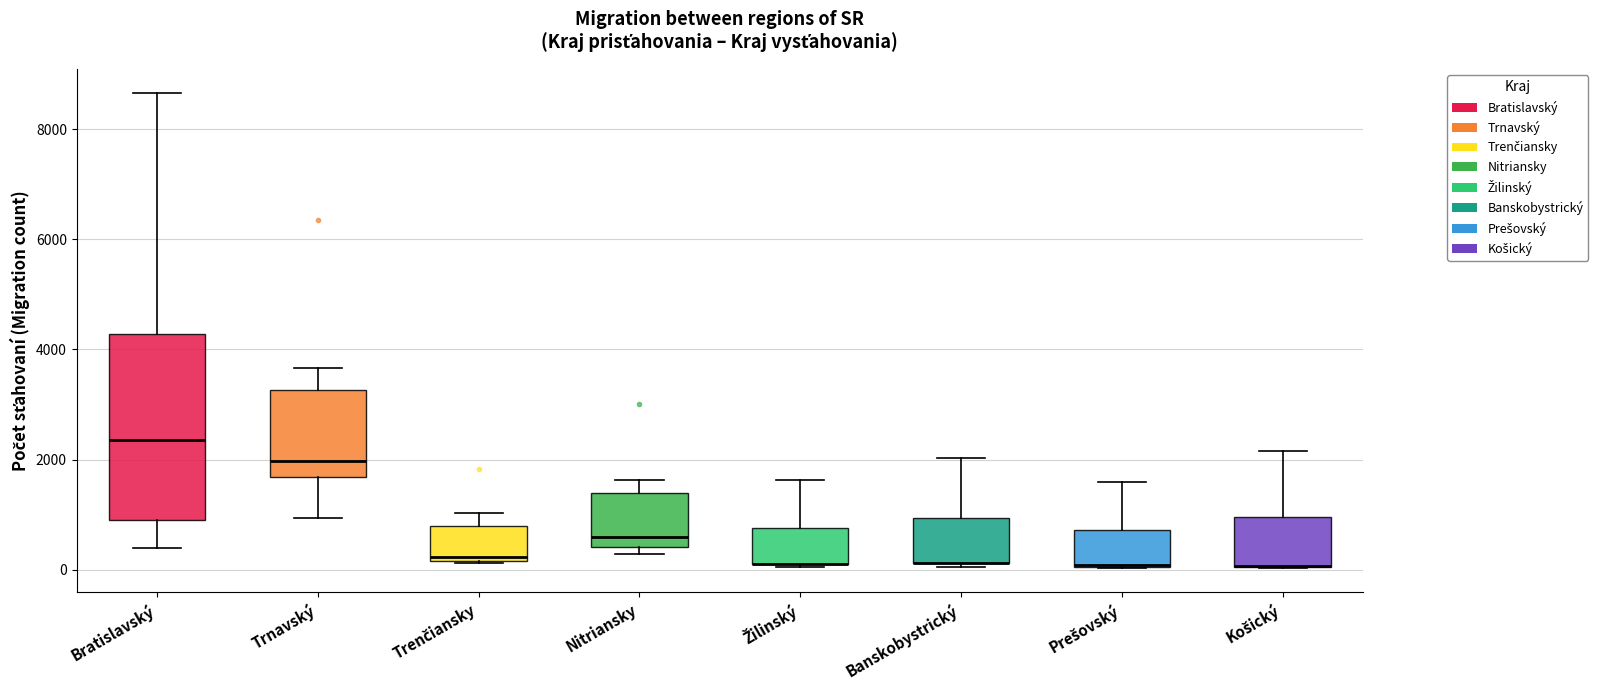

Reading left to right, read every box against the y-axis: the position of its median line, the range the box covers, and the ends of its whiskers. The values are not printed on the chart, so give them approximately, as read against the axis.

Bratislavský: median 2400, box 800 to 4200, whiskers 400 to 8600
Trnavský: median 2000, box 1600 to 3200, whiskers 1000 to 3600
Trenčiansky: median 200 (just above the box's lower edge), box 200 to 800, whiskers 200 to 1000
Nitriansky: median 600, box 400 to 1400, whiskers 200 to 1600
Žilinský: median 200 (drawn on the box's lower edge), box 0 to 800, whiskers 0 to 1600
Banskobystrický: median 200 (drawn on the box's lower edge), box 200 to 1000, whiskers 0 to 2000
Prešovský: median 0 (drawn on the box's lower edge), box 0 to 800, whiskers 0 to 1600
Košický: median 0 (drawn on the box's lower edge), box 0 to 1000, whiskers 0 to 2200